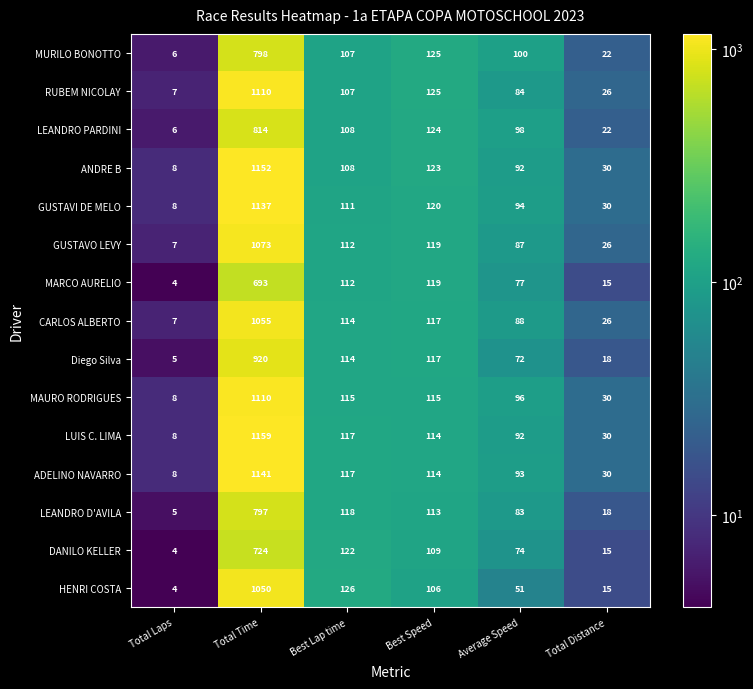

The value of GUSTAVI DE MELO at Total Distance is 16. True or false?

False